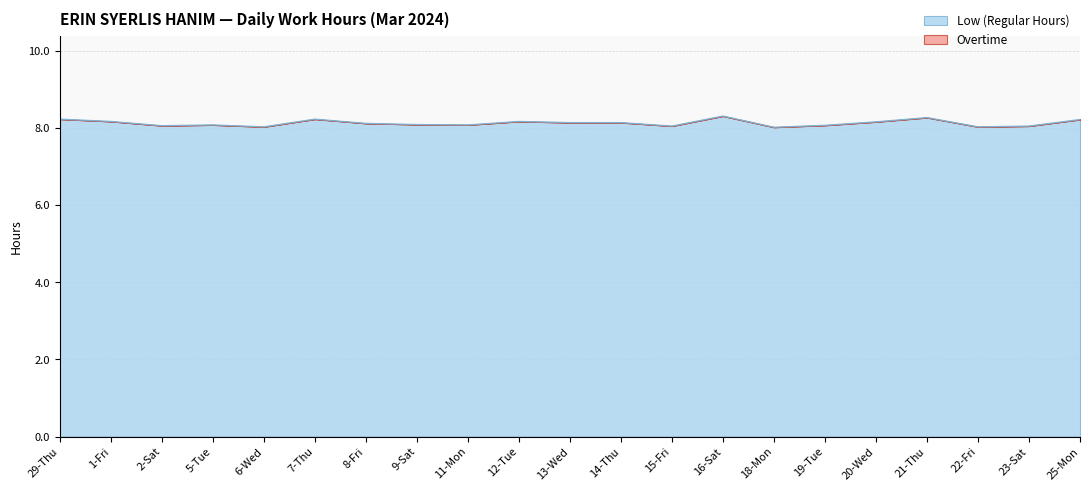

Rank the categories by value from lowest to highest.

18-Mon, 6-Wed, 22-Fri, 15-Fri, 23-Sat, 2-Sat, 19-Tue, 5-Tue, 11-Mon, 9-Sat, 8-Fri, 13-Wed, 14-Thu, 20-Wed, 1-Fri, 12-Tue, 25-Mon, 29-Thu, 7-Thu, 21-Thu, 16-Sat